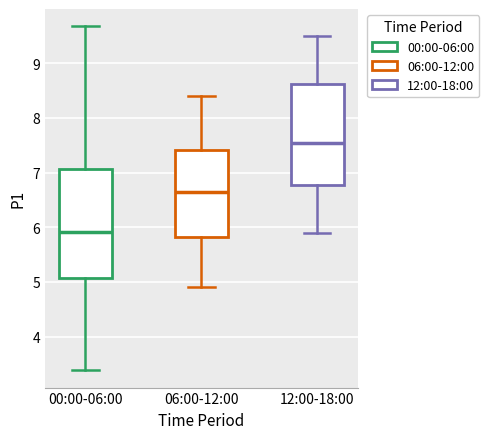

Which box's median line is the lowest?

00:00-06:00